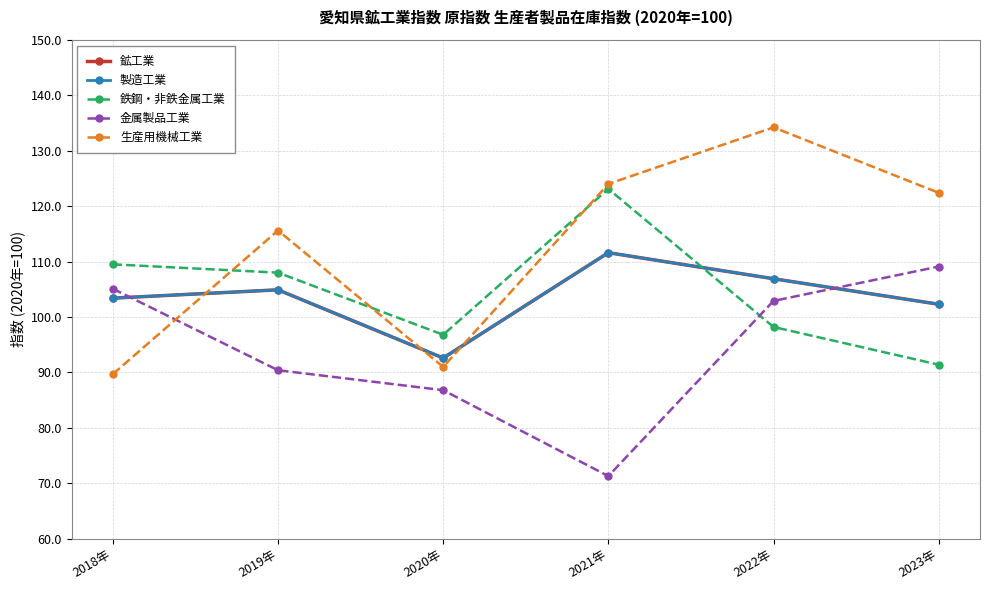

The 製造工業 series shows 179.0 at 2018年. True or false?

False